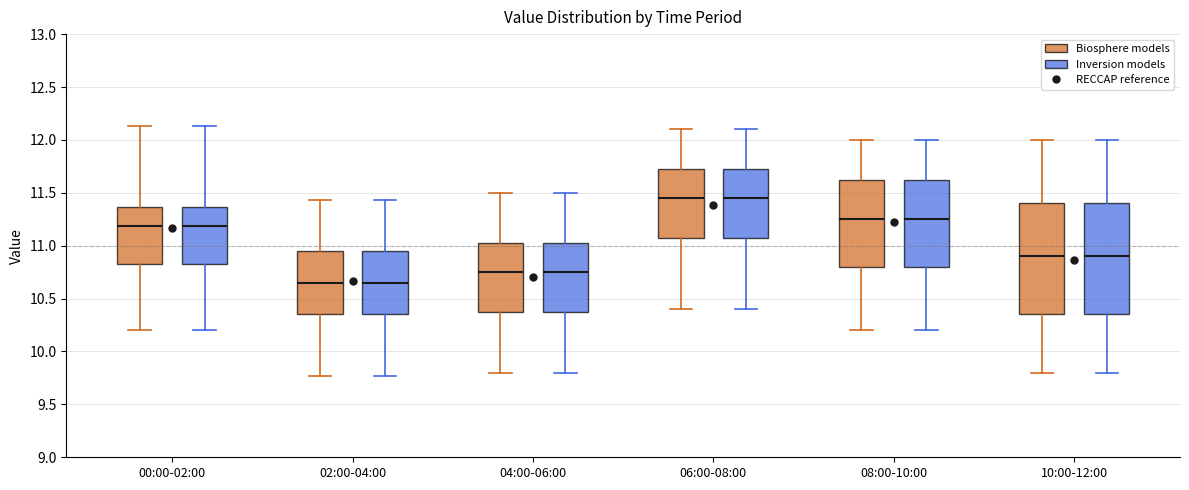

Reading left to right, read every box against the y-axis: the position of its median line, the range the box covers, and the ends of its whiskers. The values are not printed on the chart, so give them approximately, as read against the axis.

00:00-02:00 (Biosphere models): median 11.20, box 10.85 to 11.35, whiskers 10.20 to 12.15
00:00-02:00 (Inversion models): median 11.20, box 10.85 to 11.35, whiskers 10.20 to 12.15
02:00-04:00 (Biosphere models): median 10.65, box 10.35 to 10.95, whiskers 9.75 to 11.45
02:00-04:00 (Inversion models): median 10.65, box 10.35 to 10.95, whiskers 9.75 to 11.45
04:00-06:00 (Biosphere models): median 10.75, box 10.40 to 11.05, whiskers 9.80 to 11.50
04:00-06:00 (Inversion models): median 10.75, box 10.40 to 11.05, whiskers 9.80 to 11.50
06:00-08:00 (Biosphere models): median 11.45, box 11.10 to 11.75, whiskers 10.40 to 12.10
06:00-08:00 (Inversion models): median 11.45, box 11.10 to 11.75, whiskers 10.40 to 12.10
08:00-10:00 (Biosphere models): median 11.25, box 10.80 to 11.65, whiskers 10.20 to 12.00
08:00-10:00 (Inversion models): median 11.25, box 10.80 to 11.65, whiskers 10.20 to 12.00
10:00-12:00 (Biosphere models): median 10.90, box 10.35 to 11.40, whiskers 9.80 to 12.00
10:00-12:00 (Inversion models): median 10.90, box 10.35 to 11.40, whiskers 9.80 to 12.00